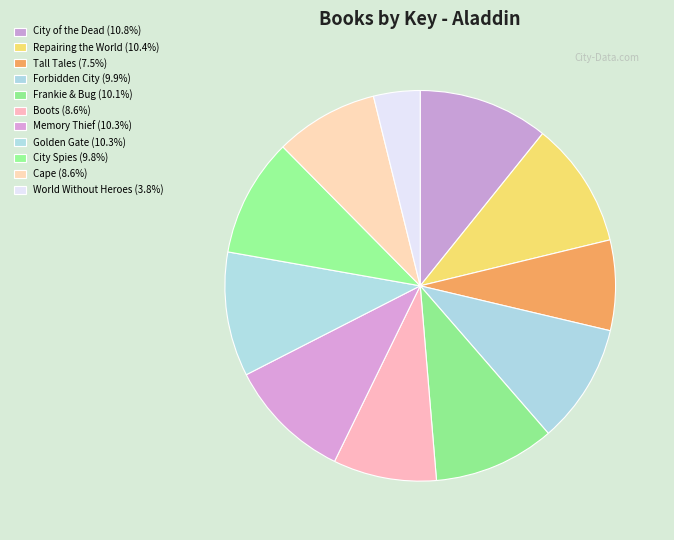

Count the number of slices in the pie.

11